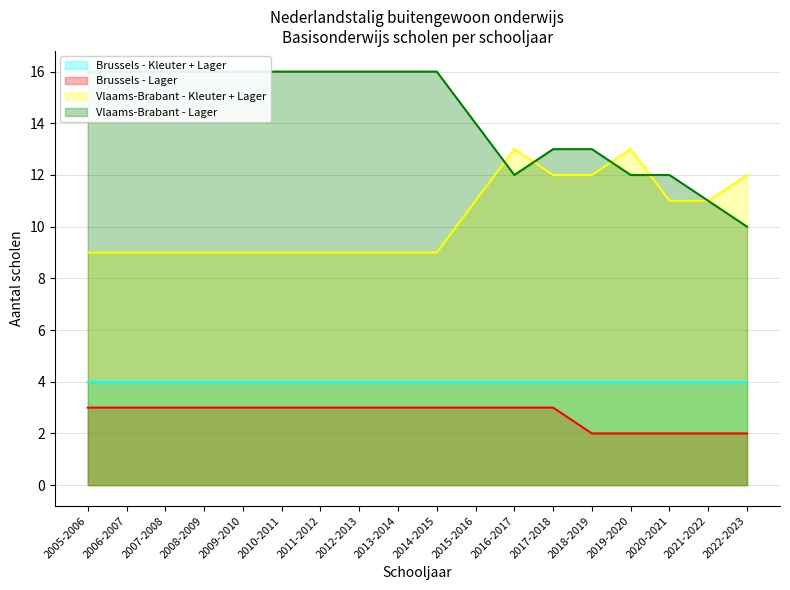

What is the total value across all series at 2018-2019?

27